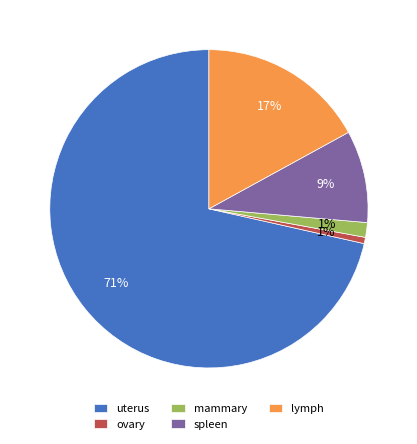

To the nearest percent, what portion does mammary represent?

1%